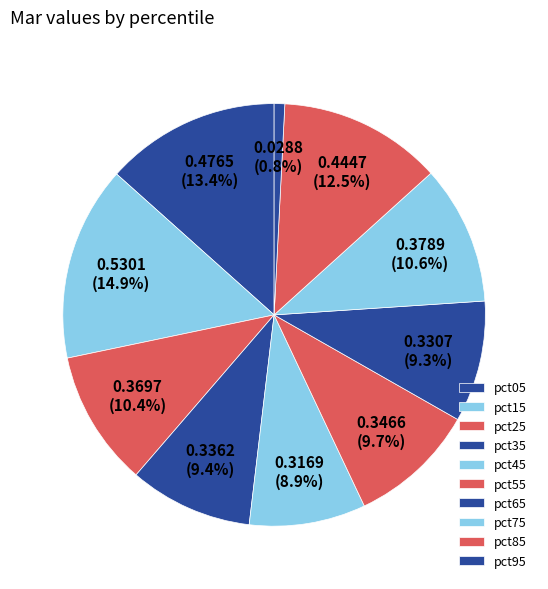

What portion of the pie excludes pct35?

90.6%